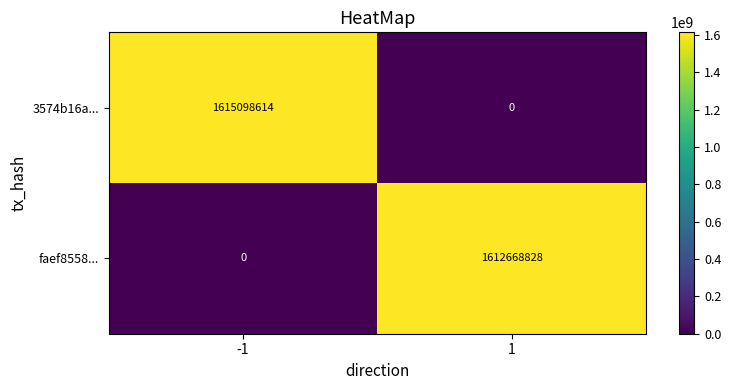

Rank the series at -1 from lowest to highest value.

faef8558..., 3574b16a...